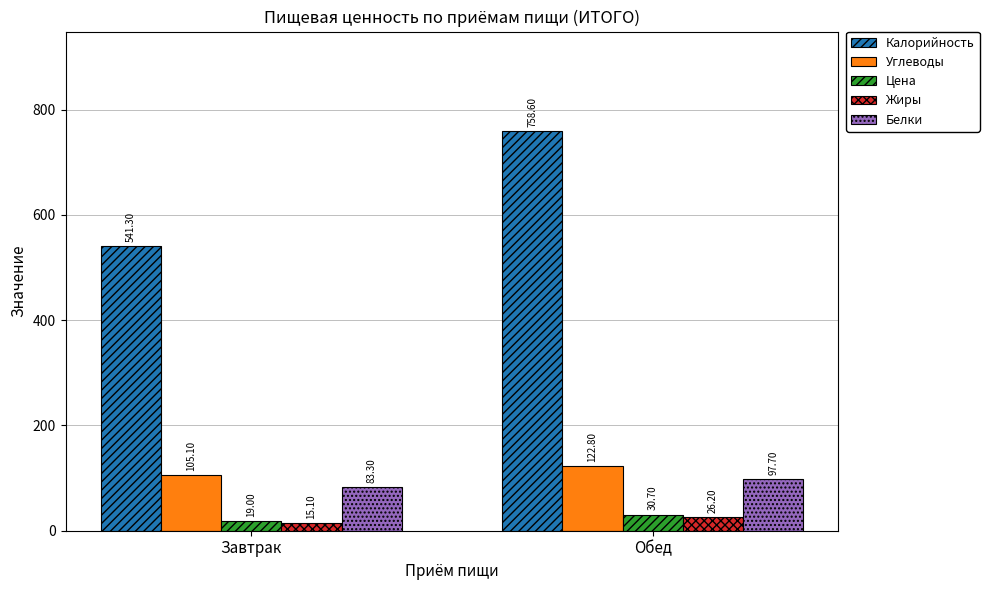

At which category does the chart reach its minimum across all series?

Завтрак